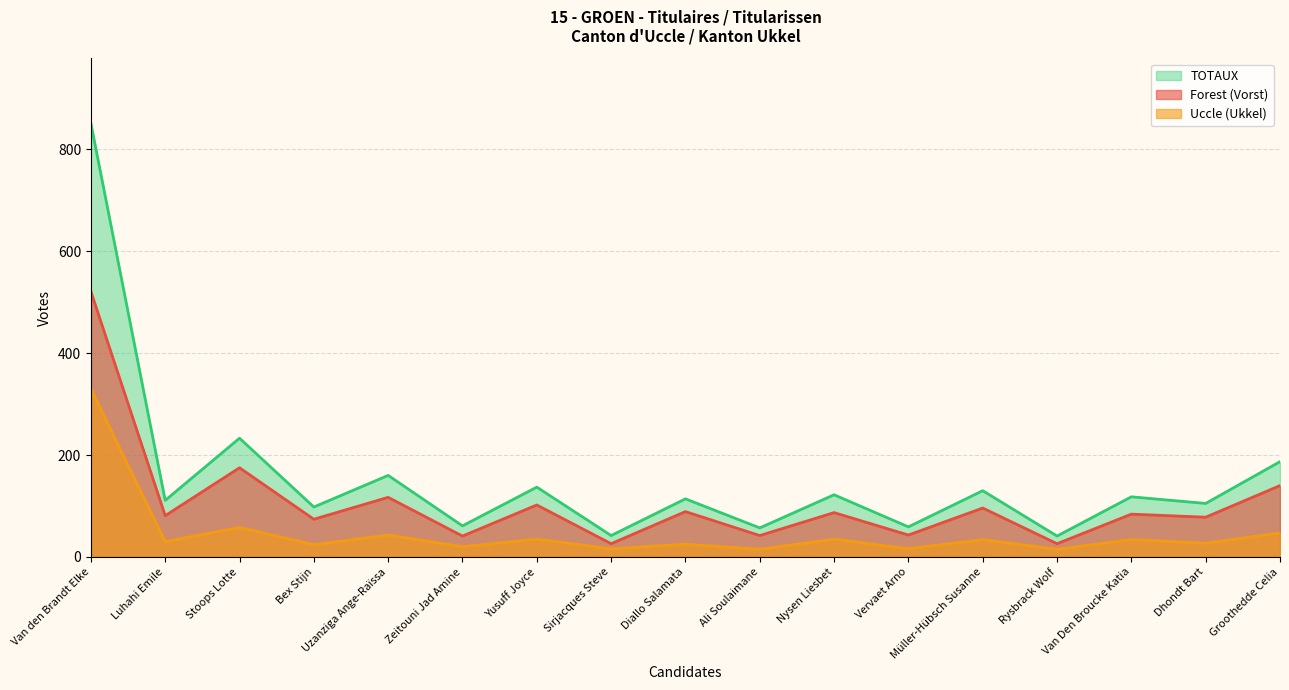

What is the sum of the TOTAUX values at Stoops Lotte and Luhahi Emile?

344